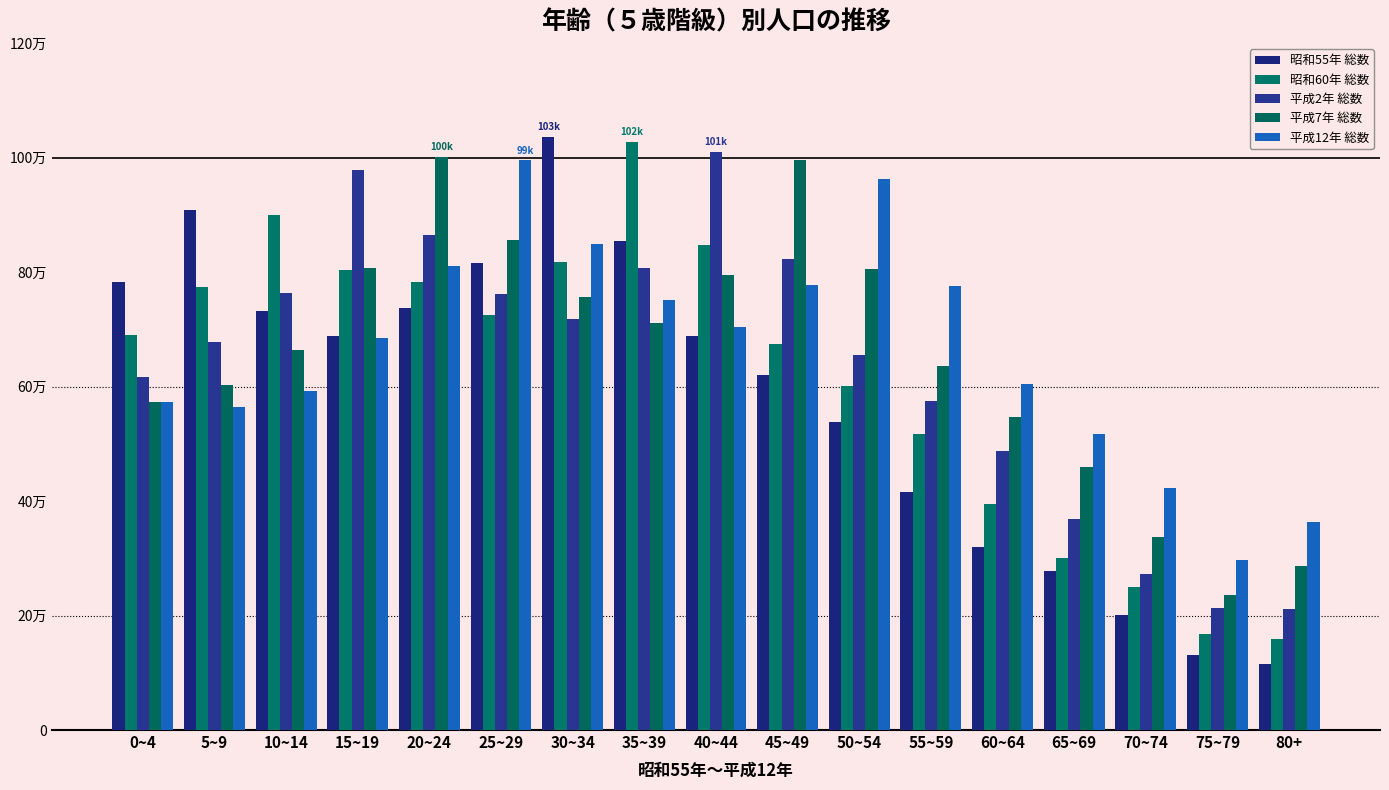

What is the maximum value for 昭和60年 総数?

102723